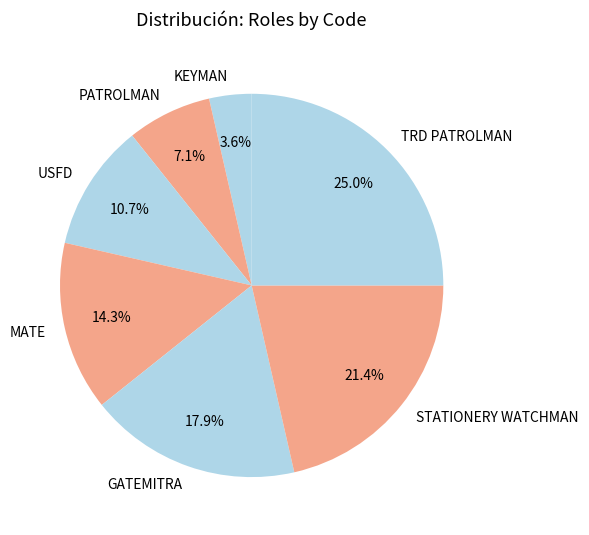

What percentage is the PATROLMAN slice, to the nearest percent?

7%